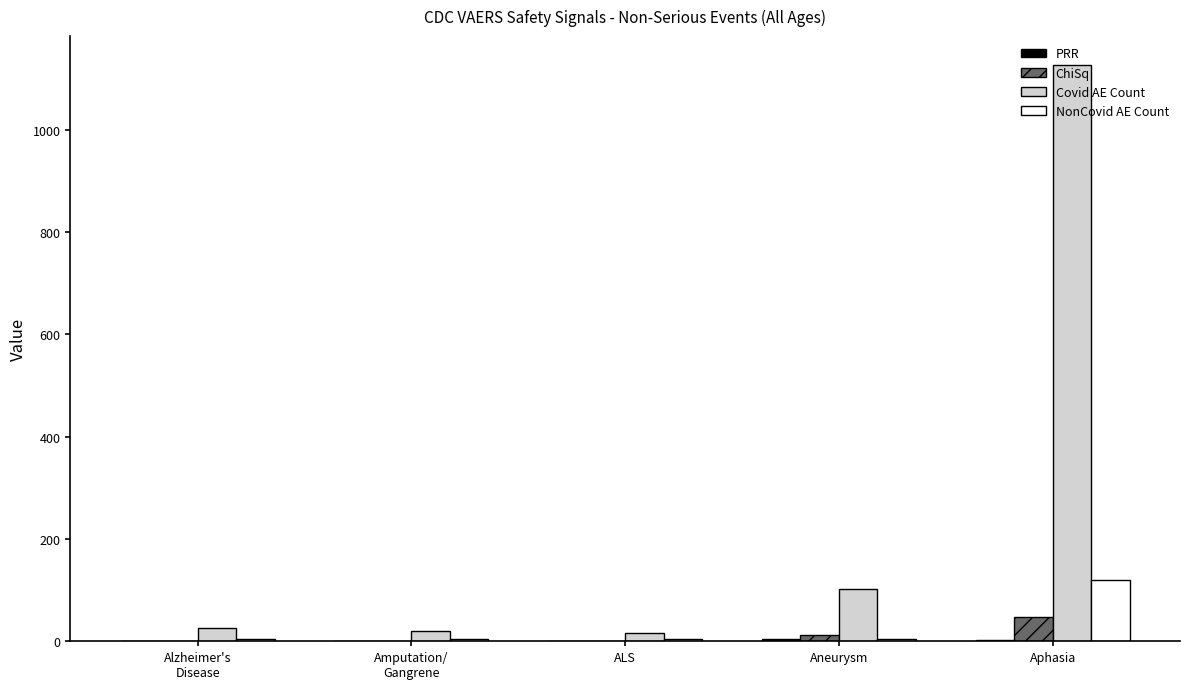

Which label corresponds to the largest value in the chart?

Aphasia